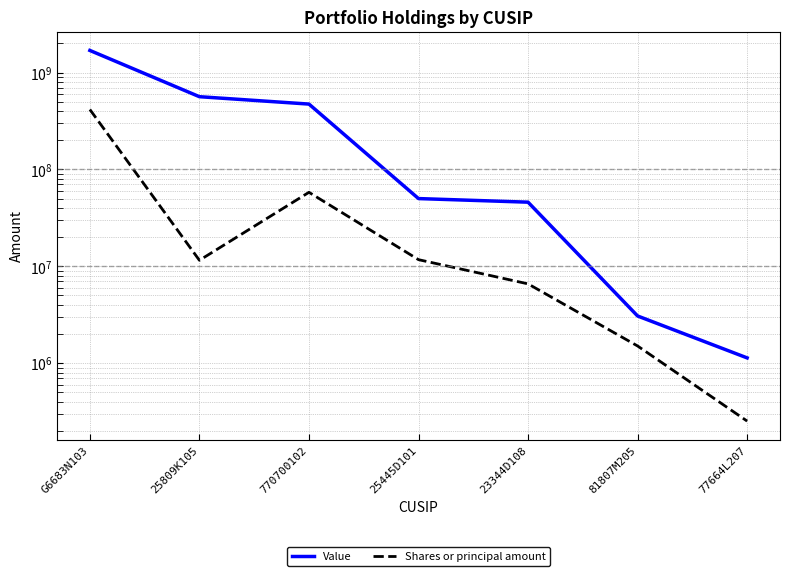

Which series changed the most between 25809K105 and 25445D101?

Value